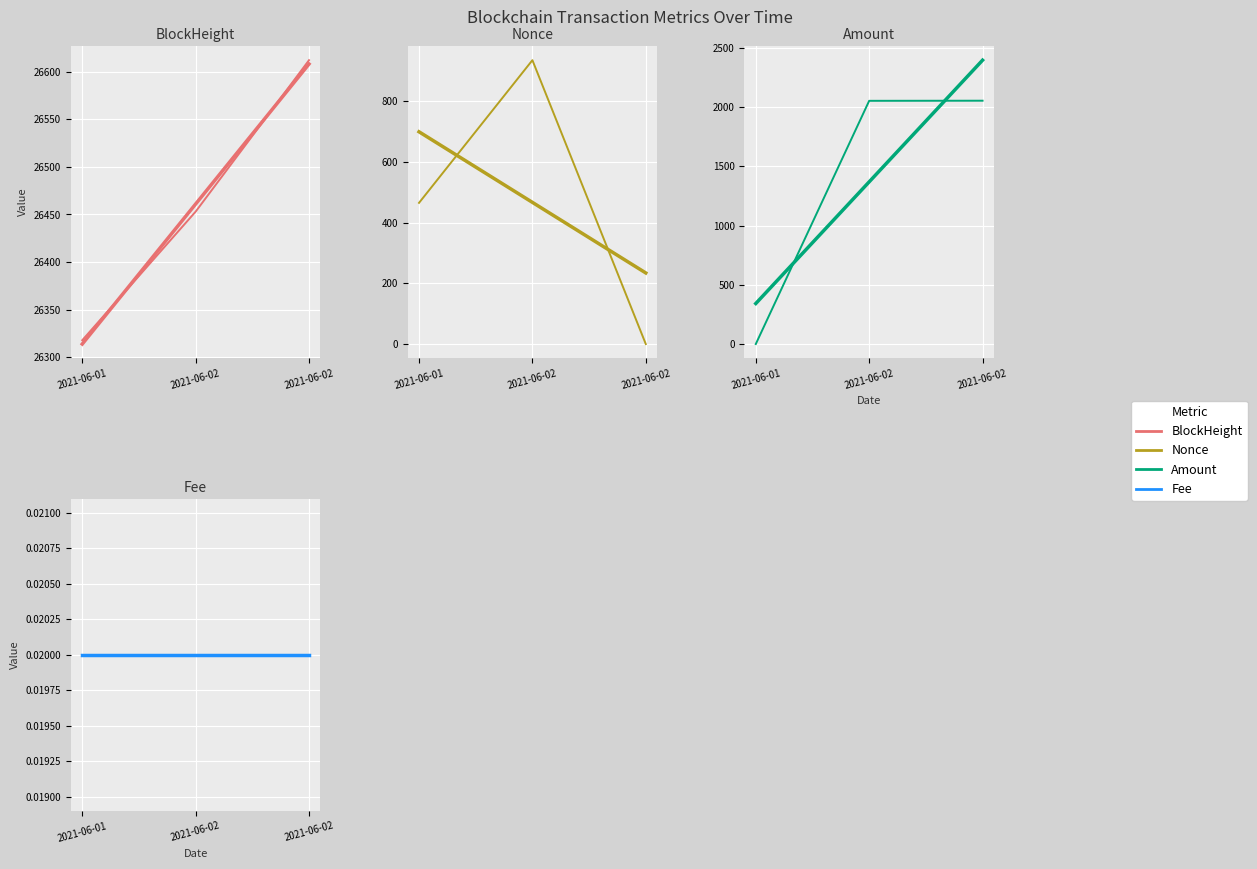

Which has a higher value, 2021-06-01 or 2021-06-02?

2021-06-02